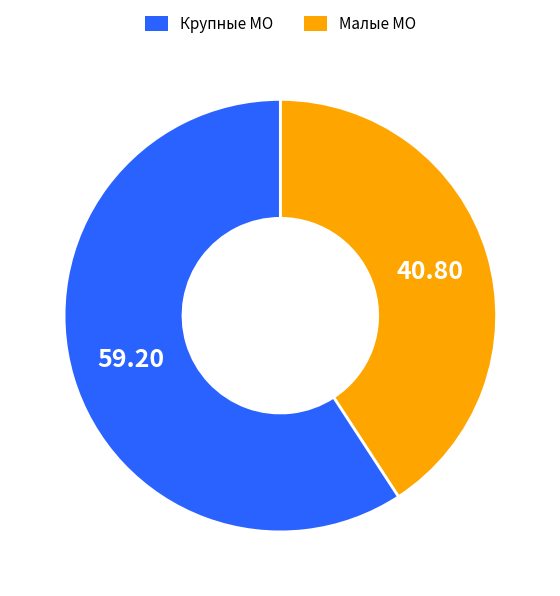

Is there a majority slice in this chart?

Yes